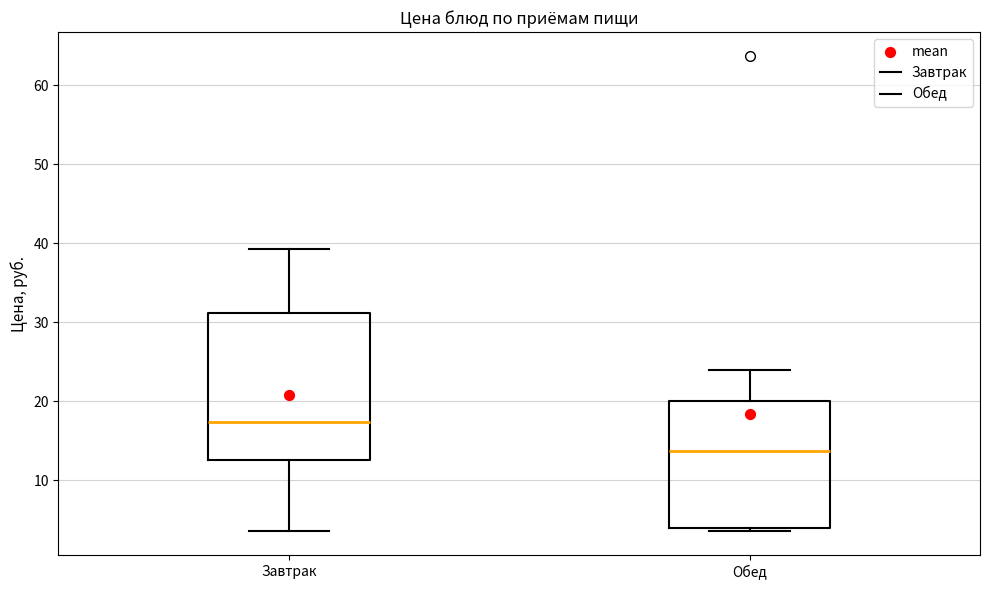

Which box's median line is the highest?

Завтрак